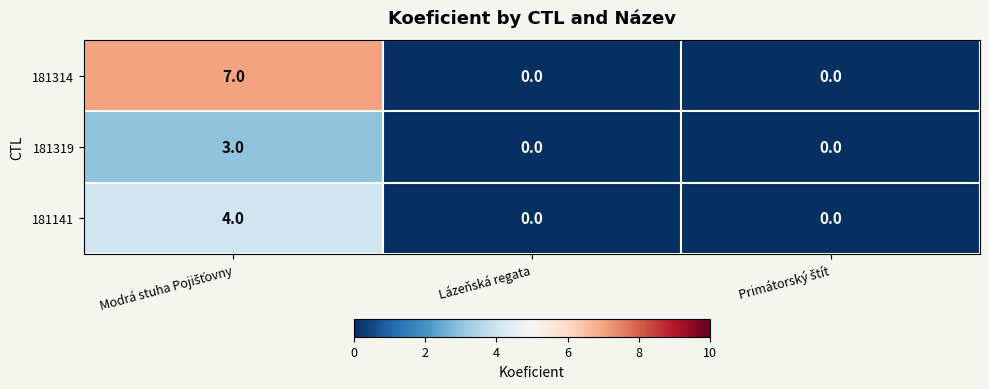

List the series in order of their overall mean, highest first.

181314, 181141, 181319